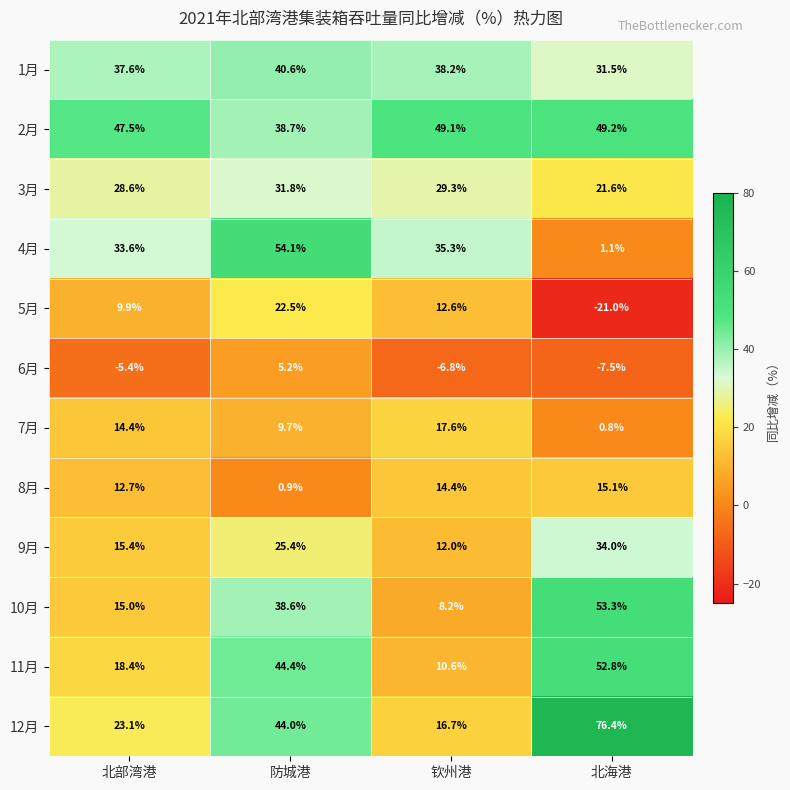

At 北海港, list the series in order from smallest to largest.

5月, 6月, 7月, 4月, 8月, 3月, 1月, 9月, 2月, 11月, 10月, 12月